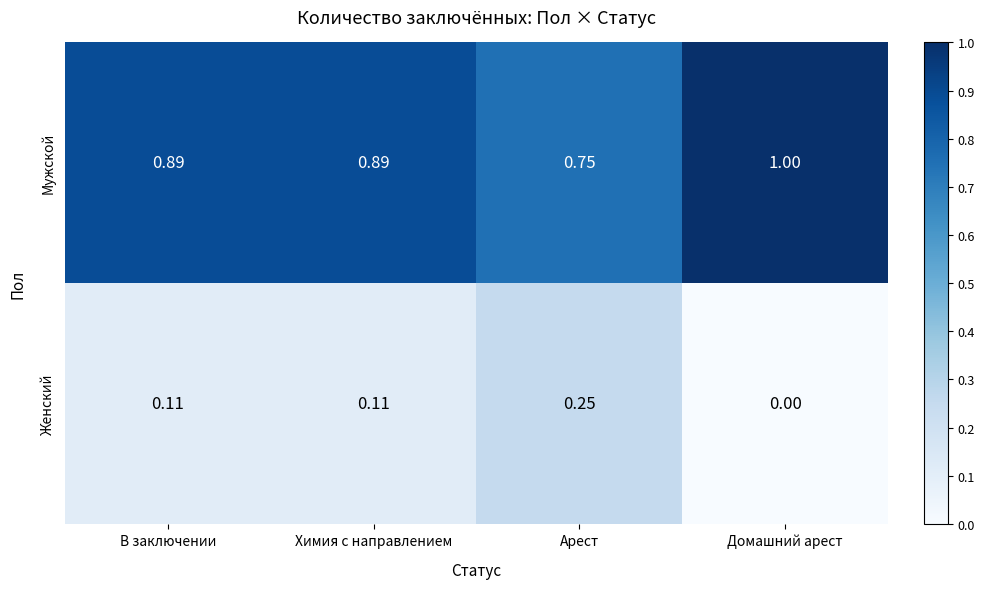

List the series in order of their overall mean, highest first.

Мужской, Женский